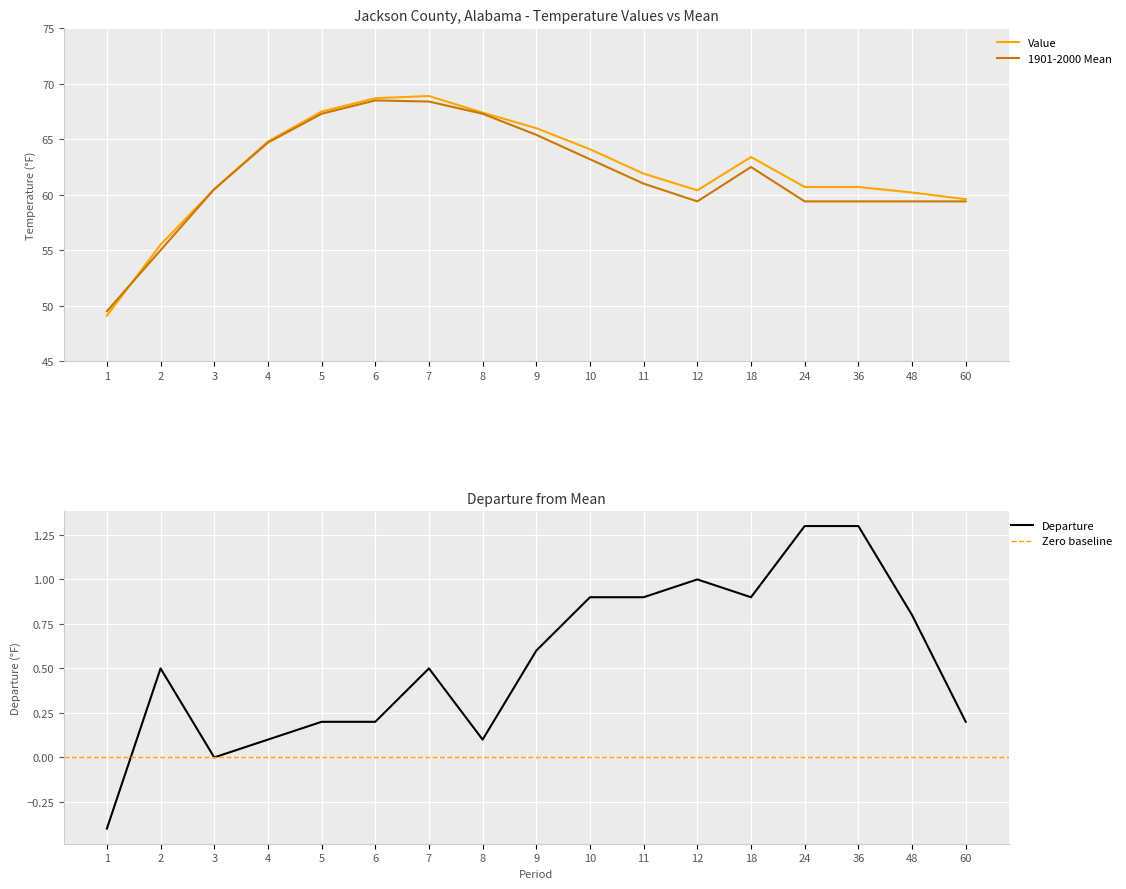

True or false: Departure and Value intersect in this chart.

False